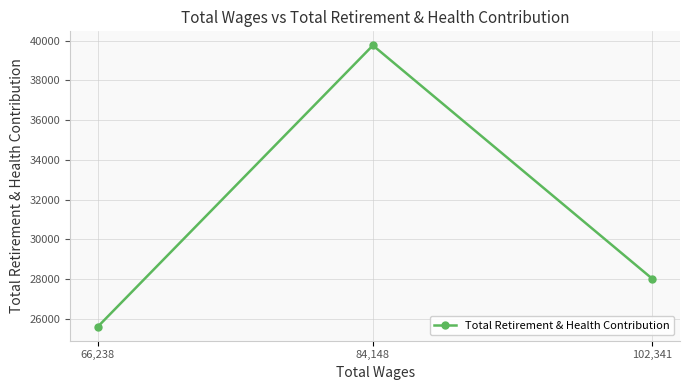

How many distinct data groups are displayed?

1